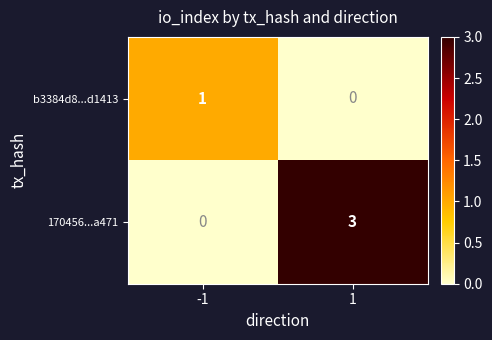

What is the sum of the 170456...a471 values at 1 and -1?

3